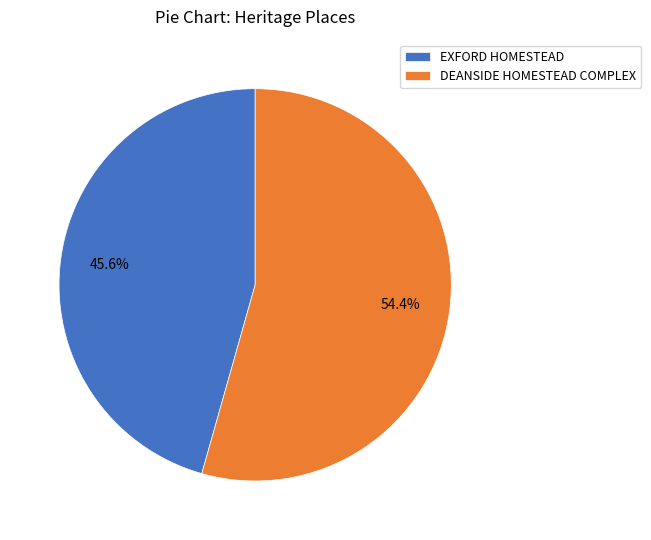

What is the smallest slice in the pie chart?

EXFORD HOMESTEAD